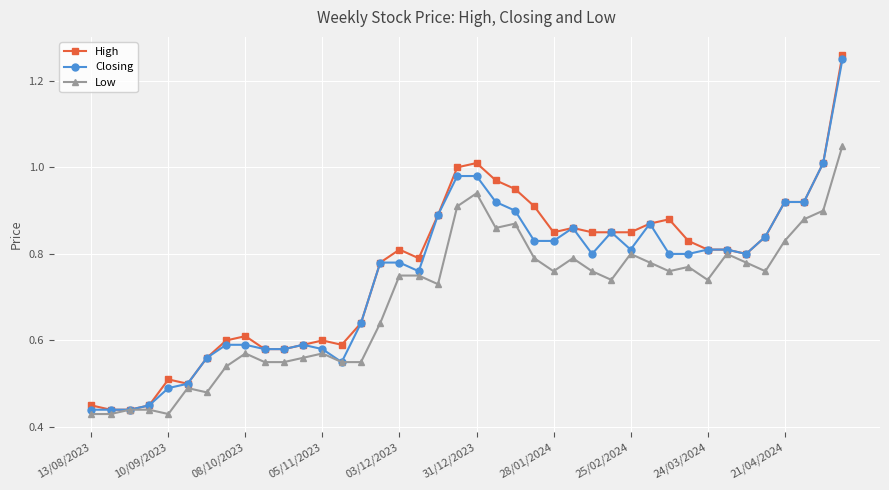

Which series has the widest spread of values?

High